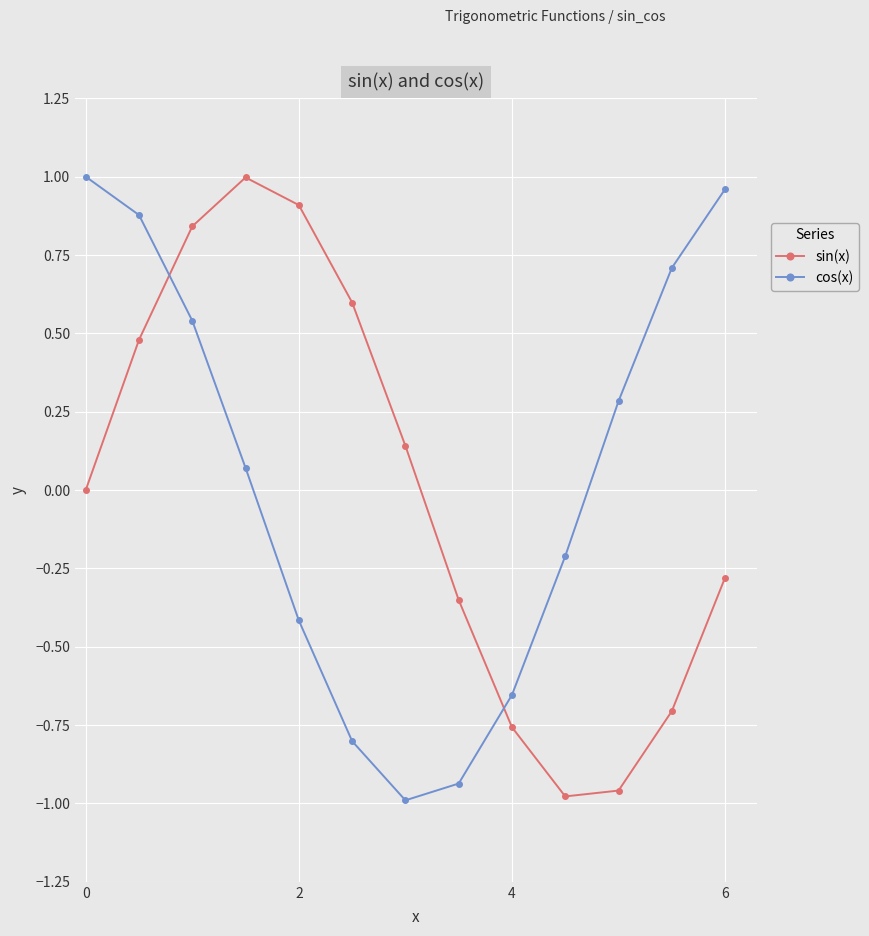

In sin(x), how many points are lower than both neighbors (excluding endpoints)?

1